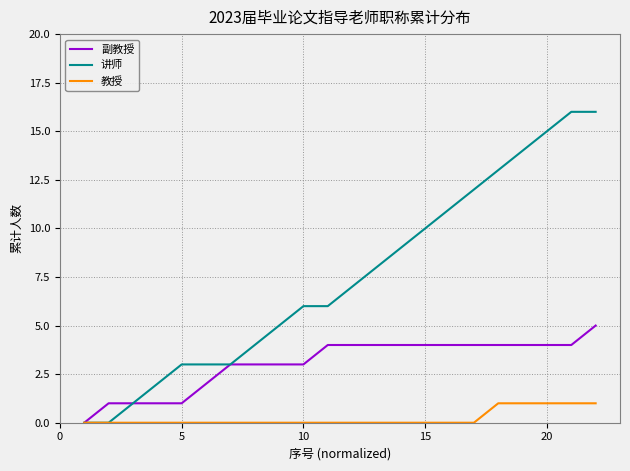

How many 教授 values are between 0 and 1?

22